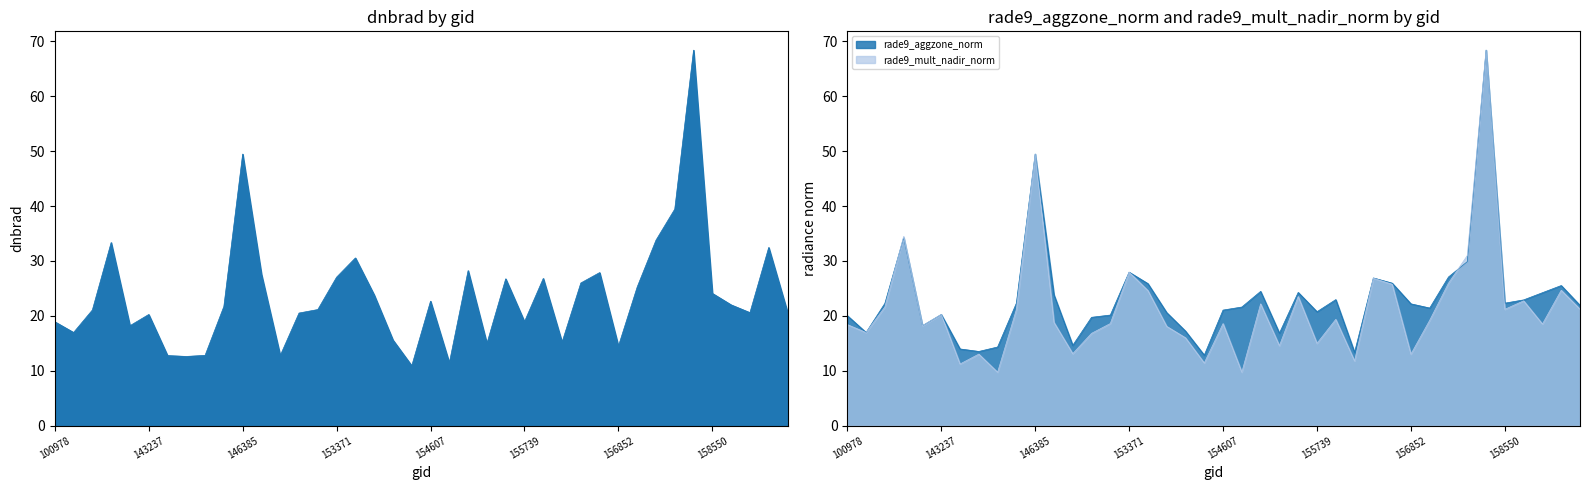

What value does the dnbrad series have at 156852?

14.5